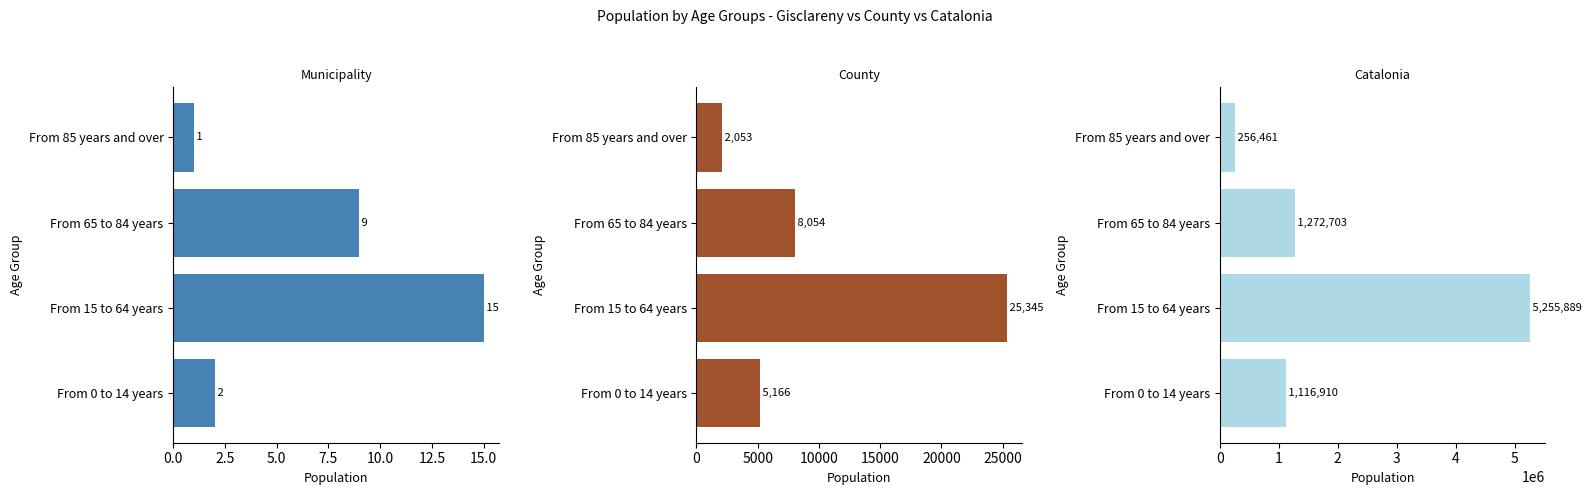

Reading left to right, what are all the values shown in this chart?

Municipality: 2	15	9	1
County: 5166	25345	8054	2053
Catalonia: 1116910	5255889	1272703	256461